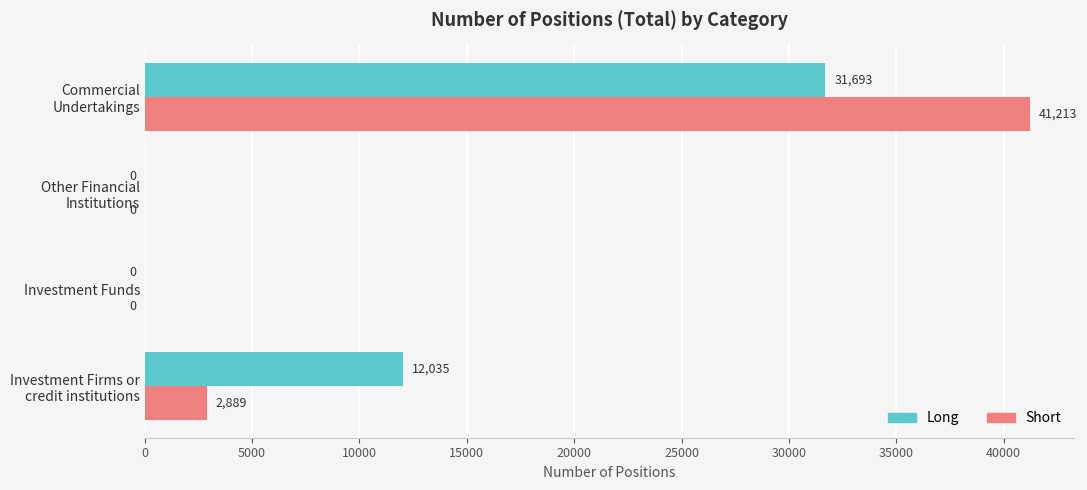

What is the maximum value for Long?

31693